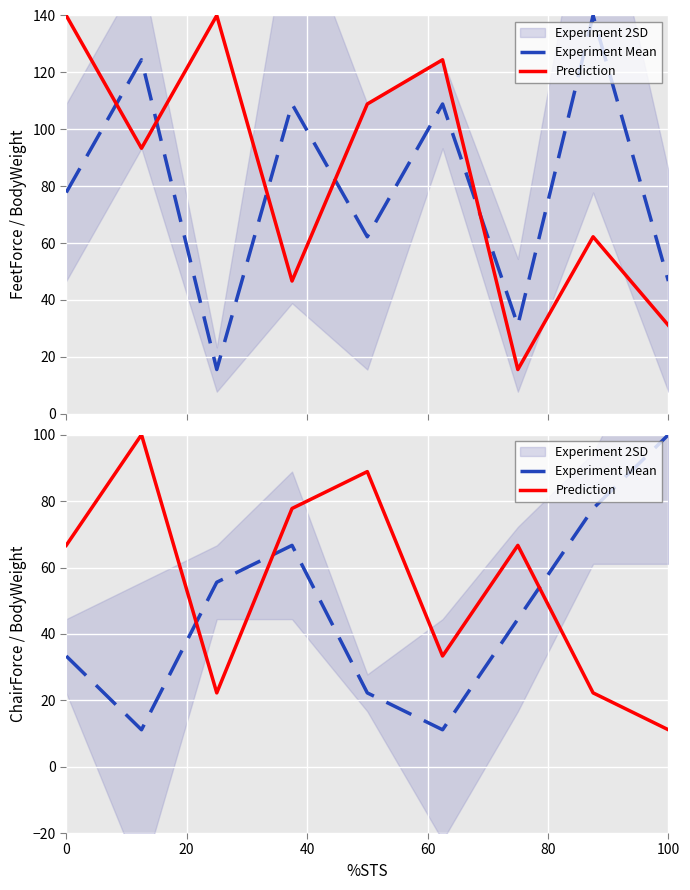

How many interior local peaks does the Experiment Mean series have?

1